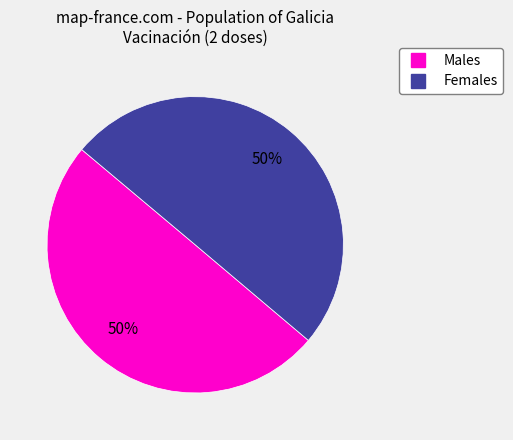

To the nearest percent, what is the average slice percentage?

50%